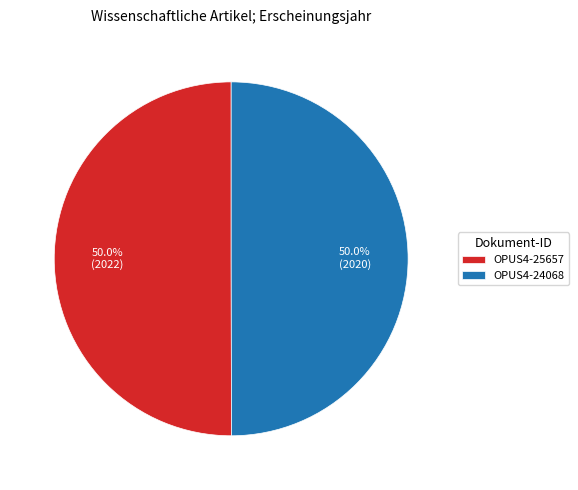

What is the total percentage of OPUS4-24068 and OPUS4-25657?

100.0%